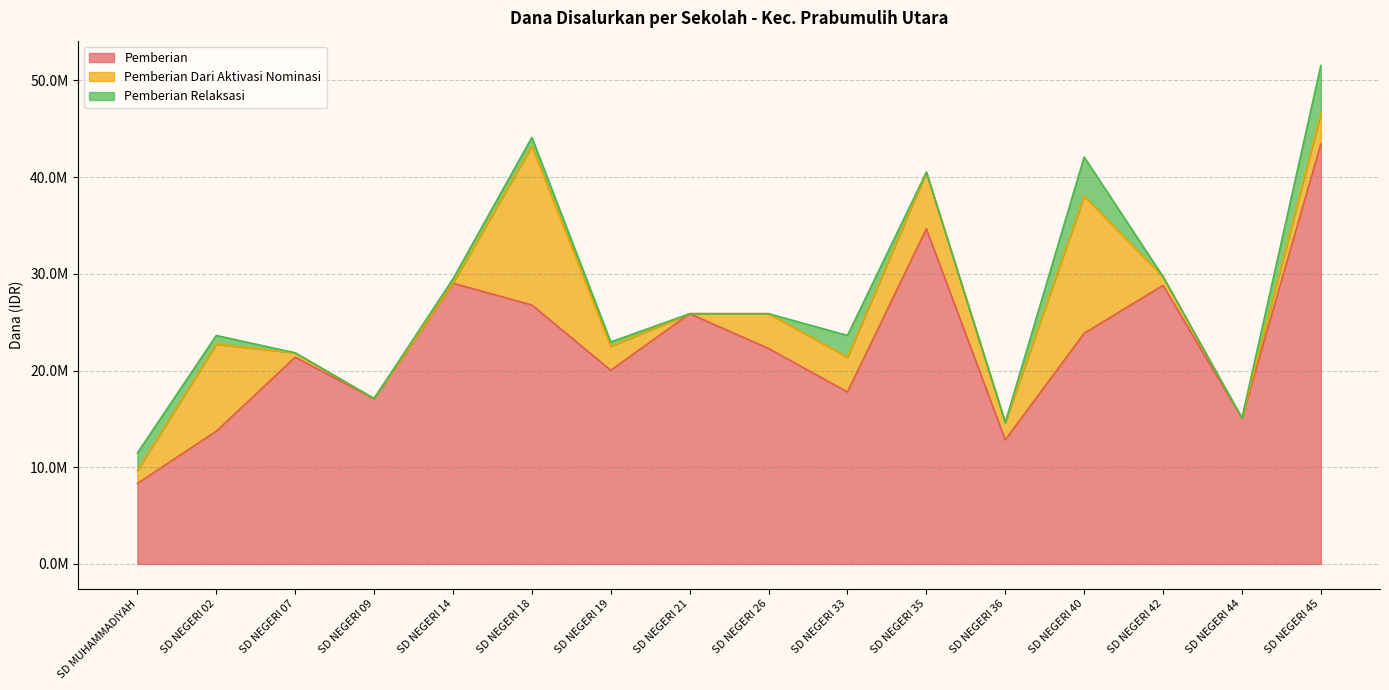

True or false: Pemberian Relaksasi and Pemberian intersect in this chart.

False